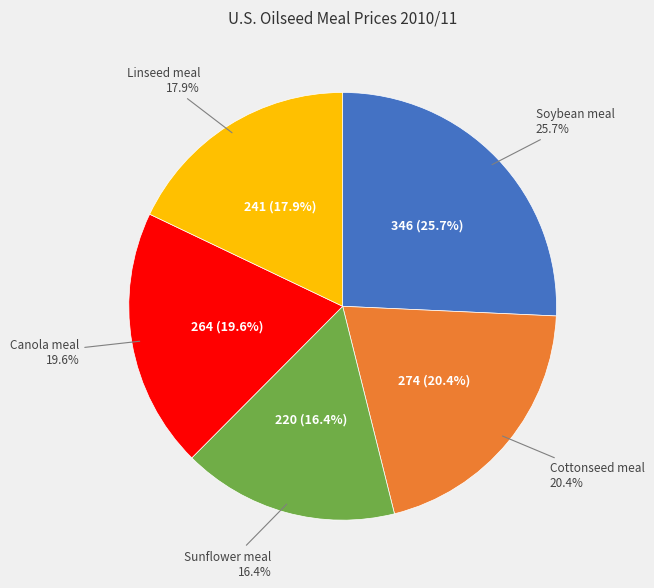

To the nearest percent, what portion does Soybean meal represent?

26%